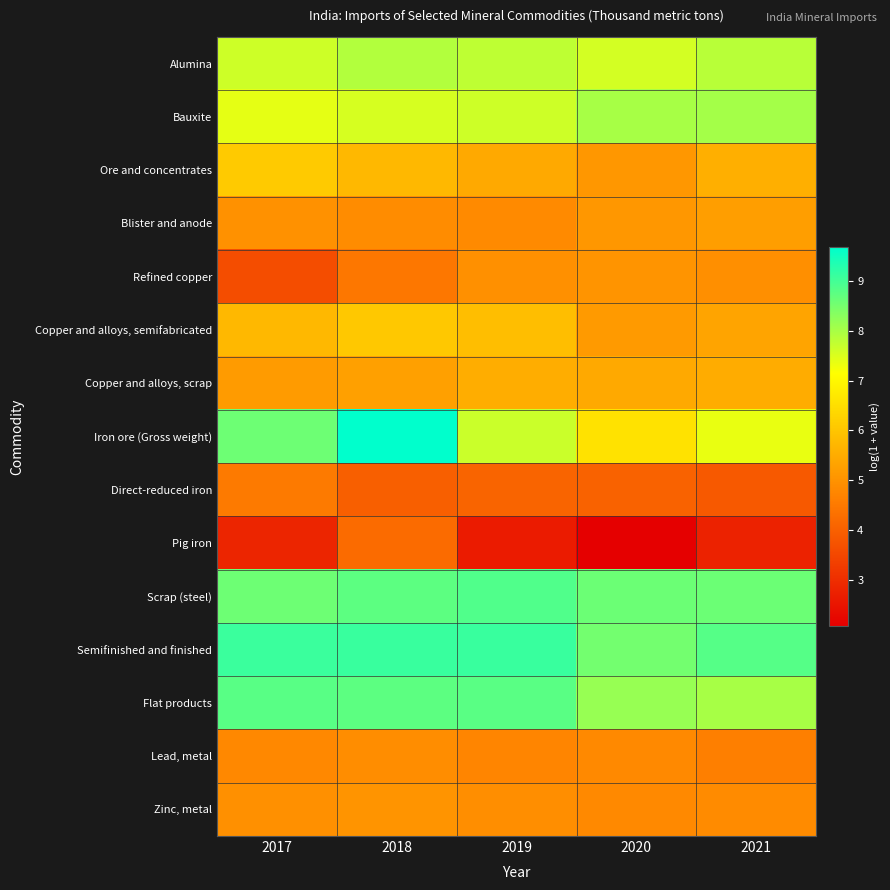

Between 2019 and 2020, which is larger?

2019